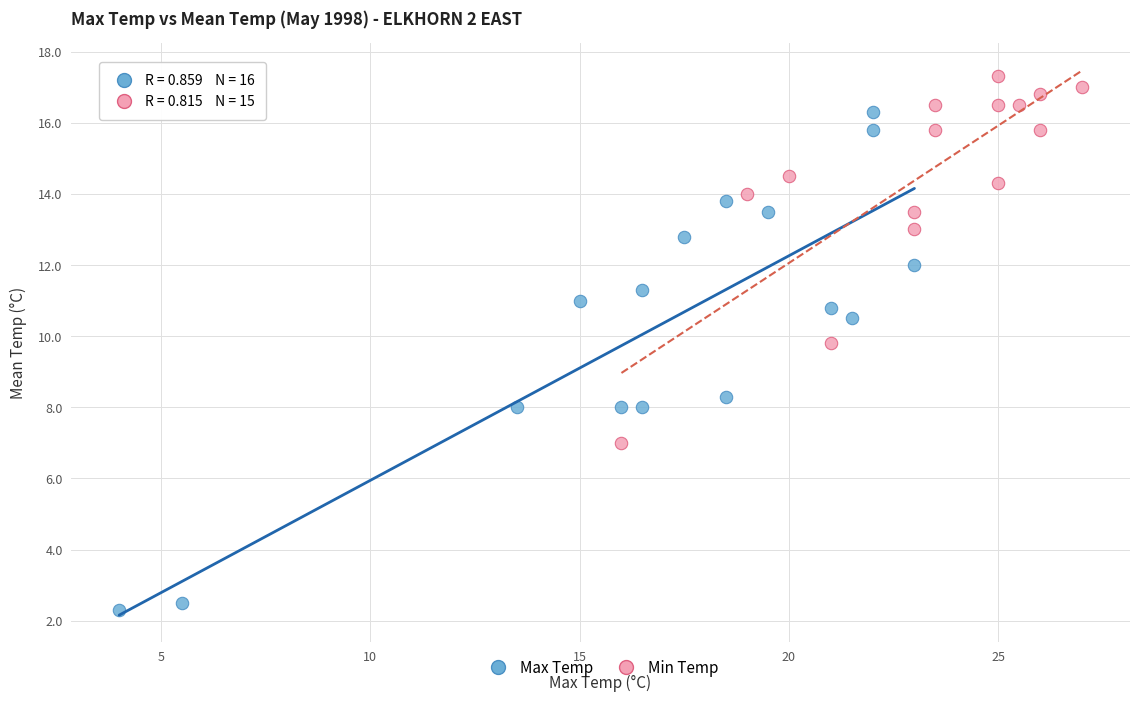

Which series reaches the minimum Y coordinate?

Max Temp